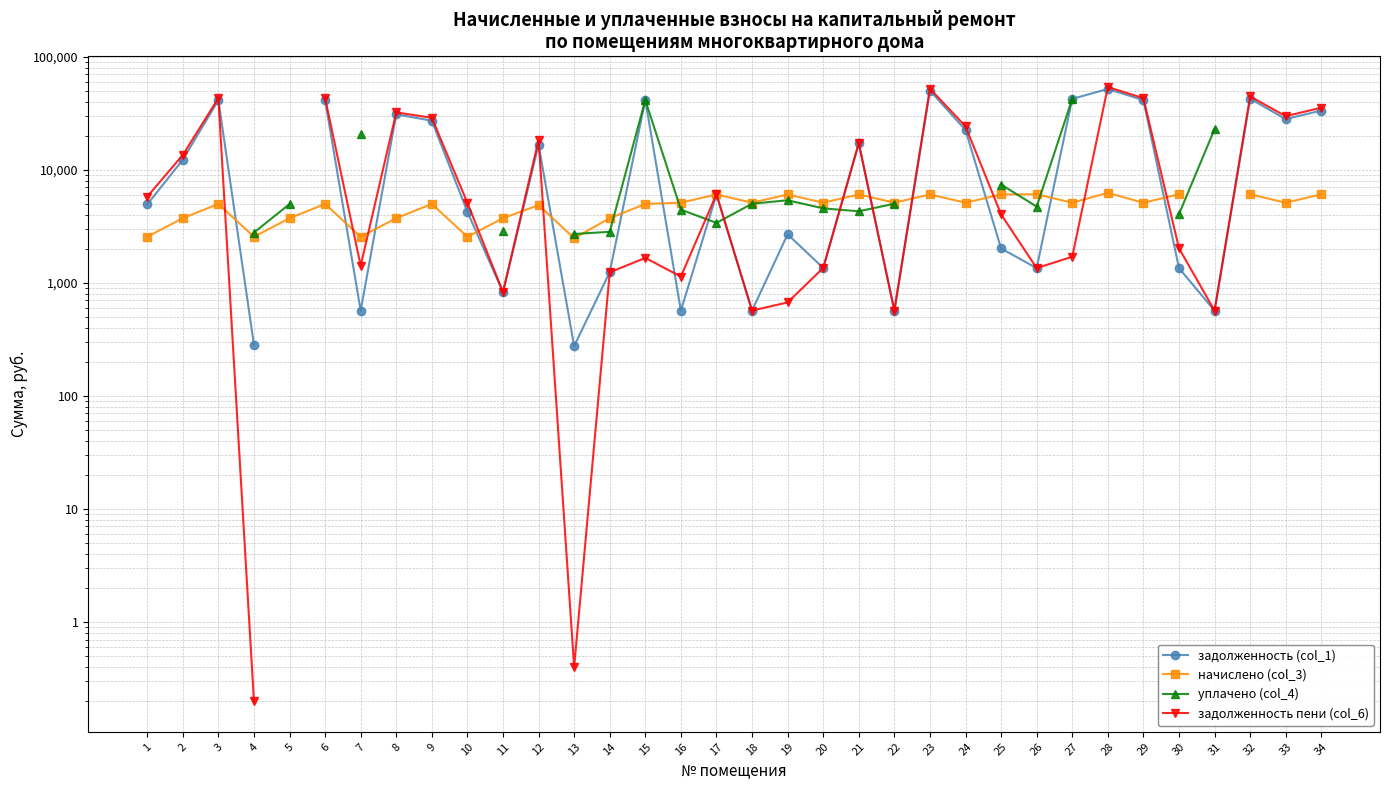

How many times do задолженность пени (col_6) and задолженность (col_1) cross each other?

5